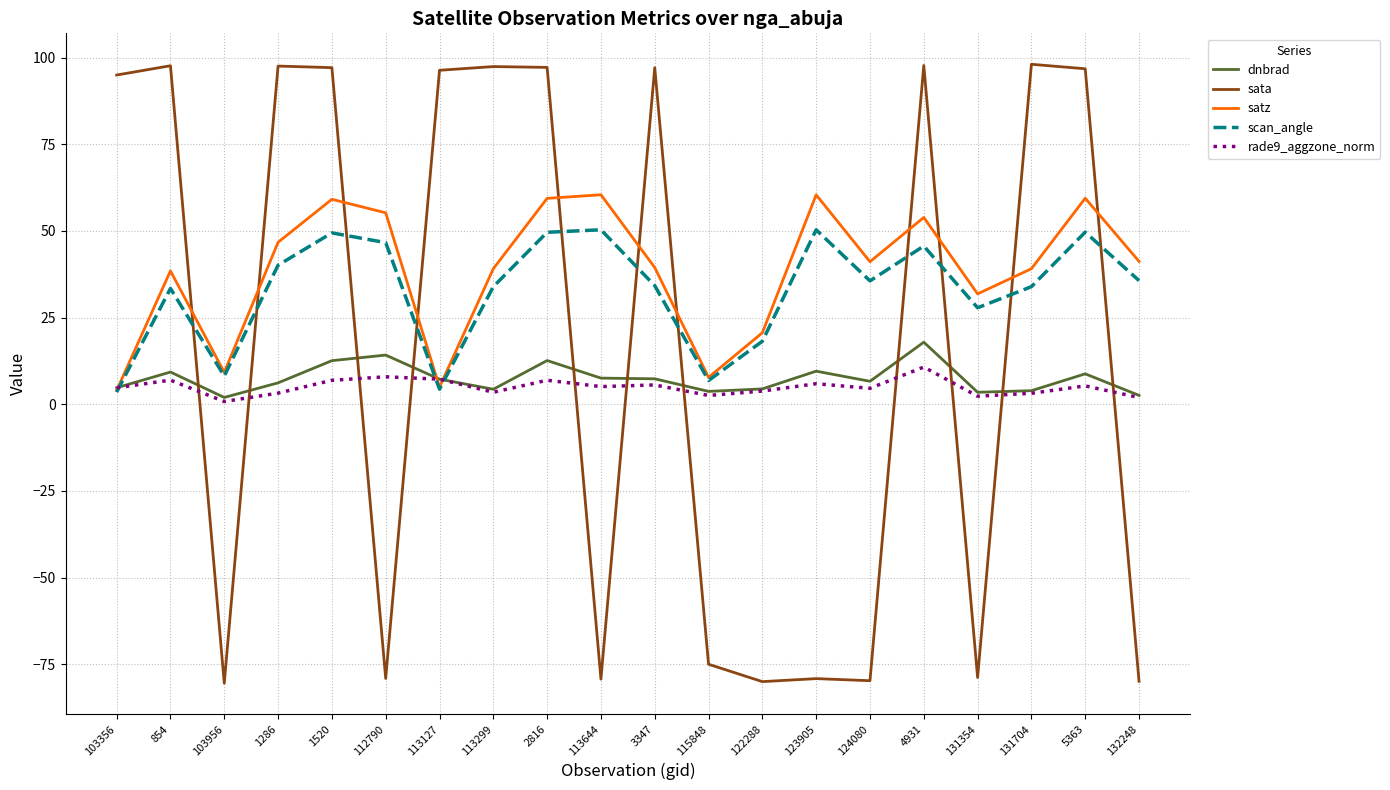

What is the smallest value displayed?

-80.5